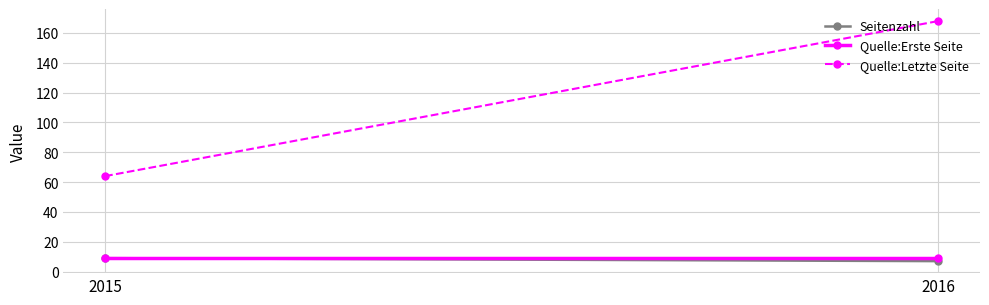

Which series has the largest range (max minus min)?

Quelle:Letzte Seite